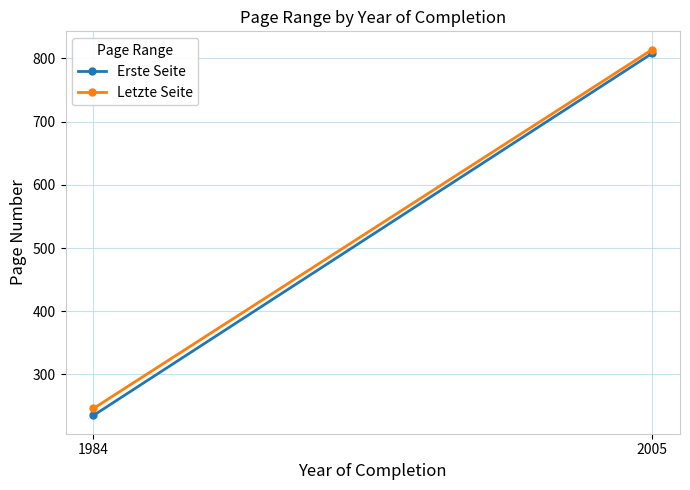

What is the average value of the Erste Seite series?

522